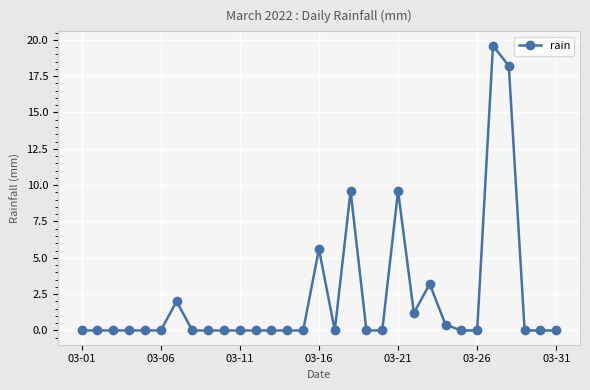

What is the difference between the maximum and second lowest values?

19.6